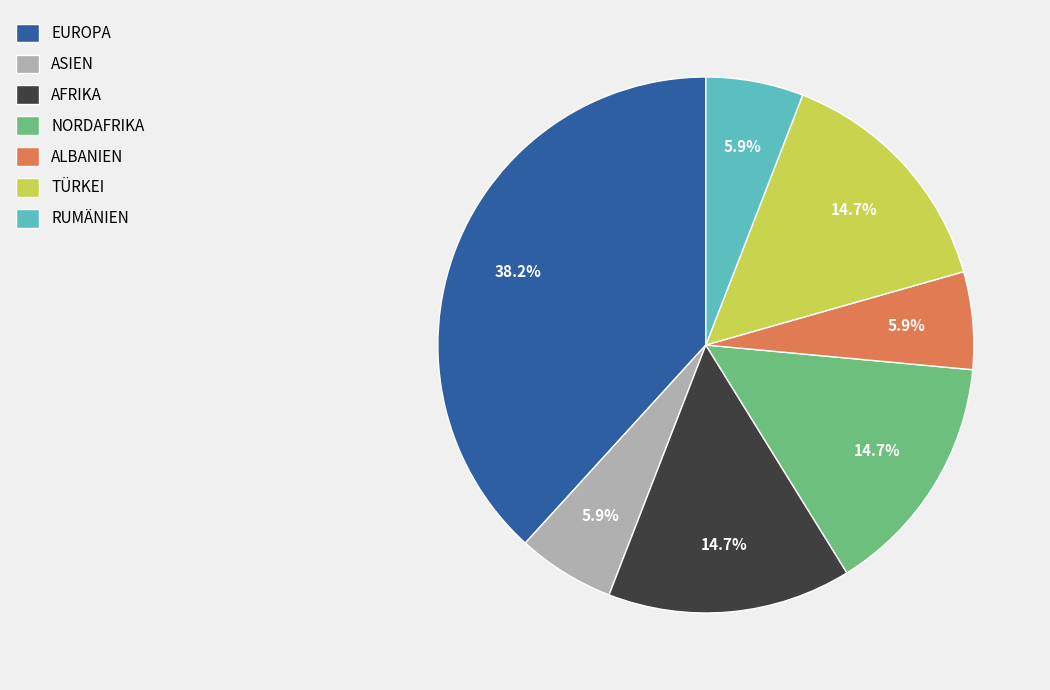

Combined, do TÜRKEI and ASIEN account for over 50%?

No